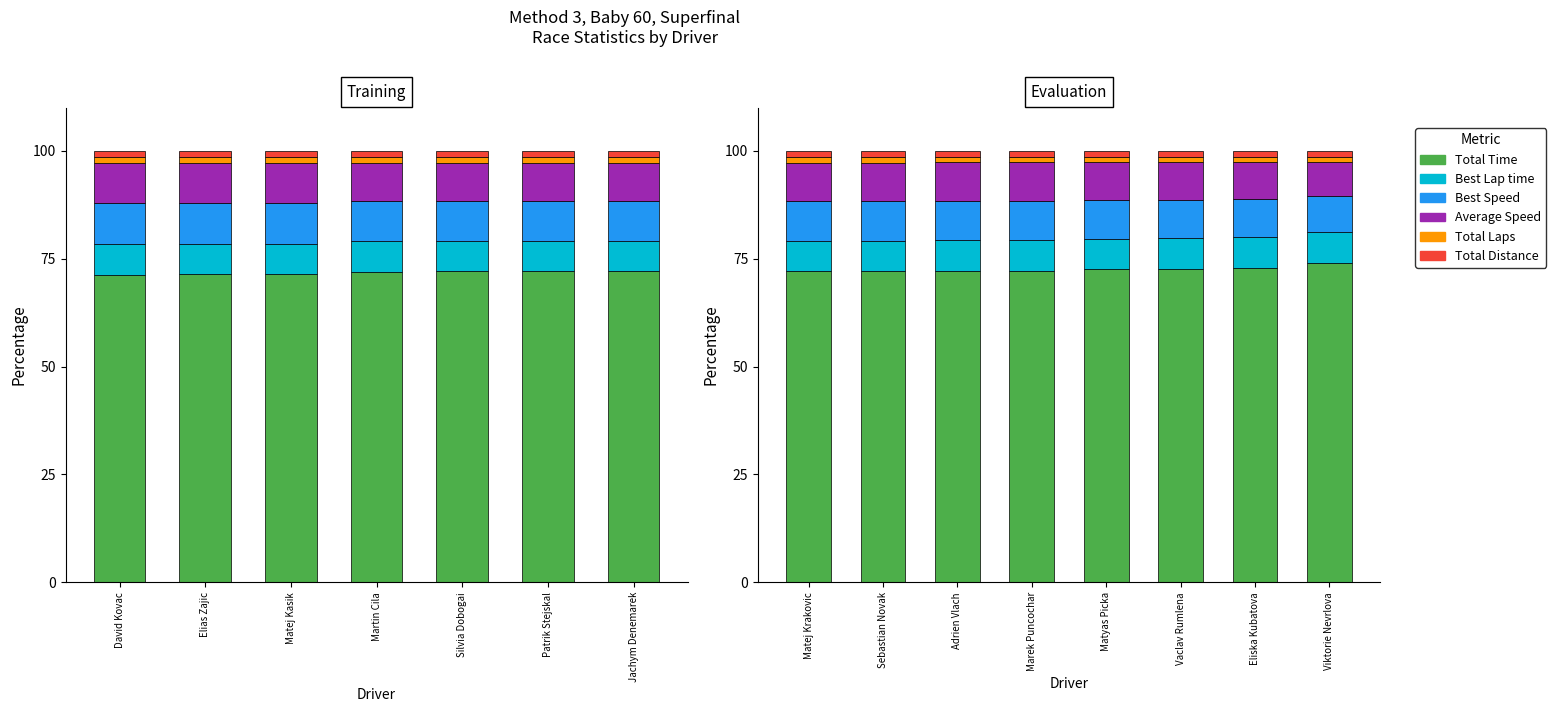

What is the total value across all series at Vaclav Rumlena?

100.0